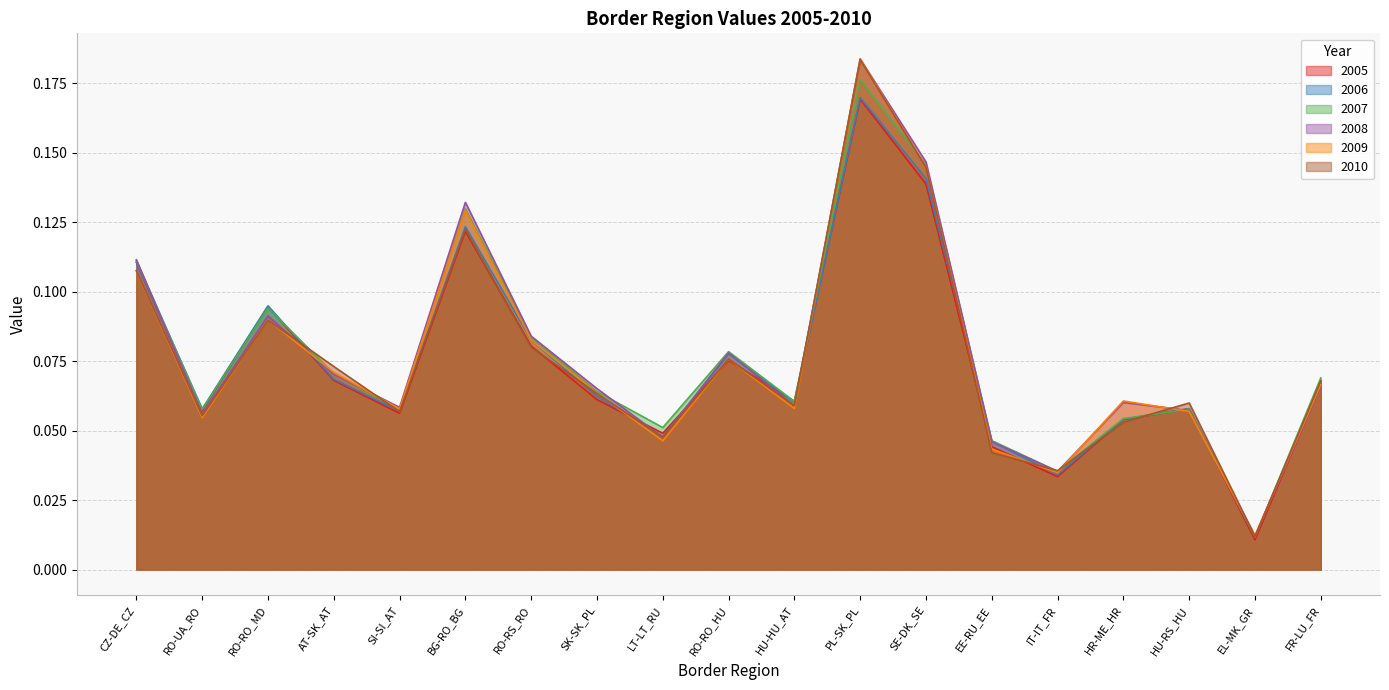

List the labels in order of 2010 value, smallest first.

EL-MK_GR, IT-IT_FR, EE-RU_EE, LT-LT_RU, HR-ME_HR, RO-UA_RO, SI-SI_AT, HU-HU_AT, HU-RS_HU, SK-SK_PL, FR-LU_FR, AT-SK_AT, RO-RO_HU, RO-RS_RO, RO-RO_MD, CZ-DE_CZ, BG-RO_BG, SE-DK_SE, PL-SK_PL